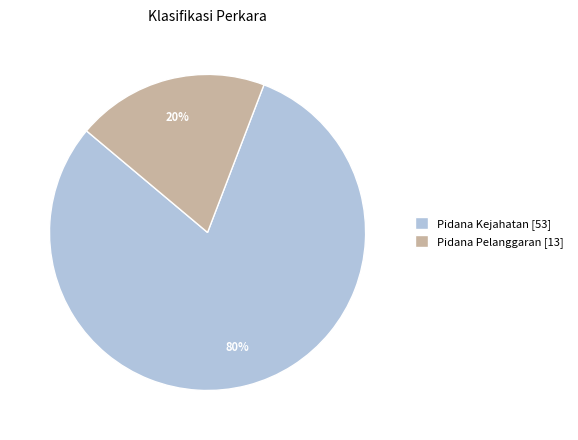

Count the number of slices in the pie.

2